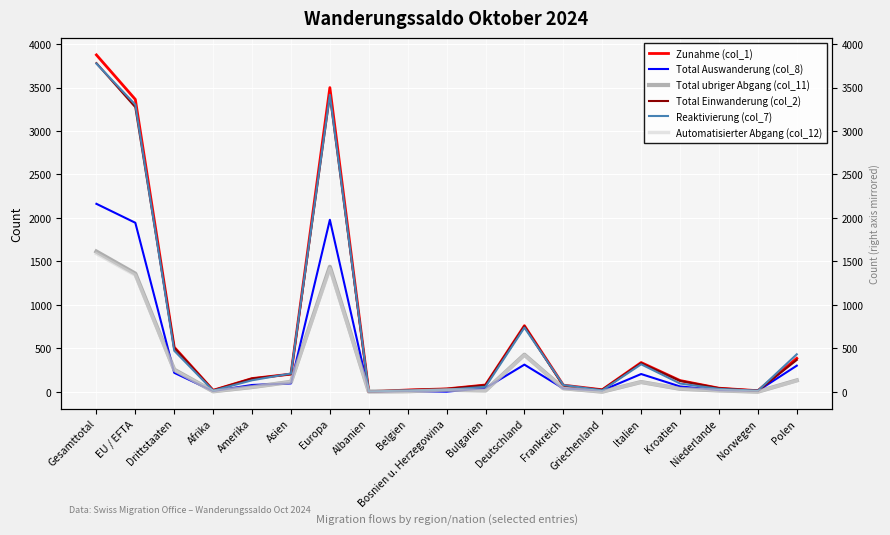

What is the sum of the Zunahme (col_1) values at Frankreich and Kroatien?

205